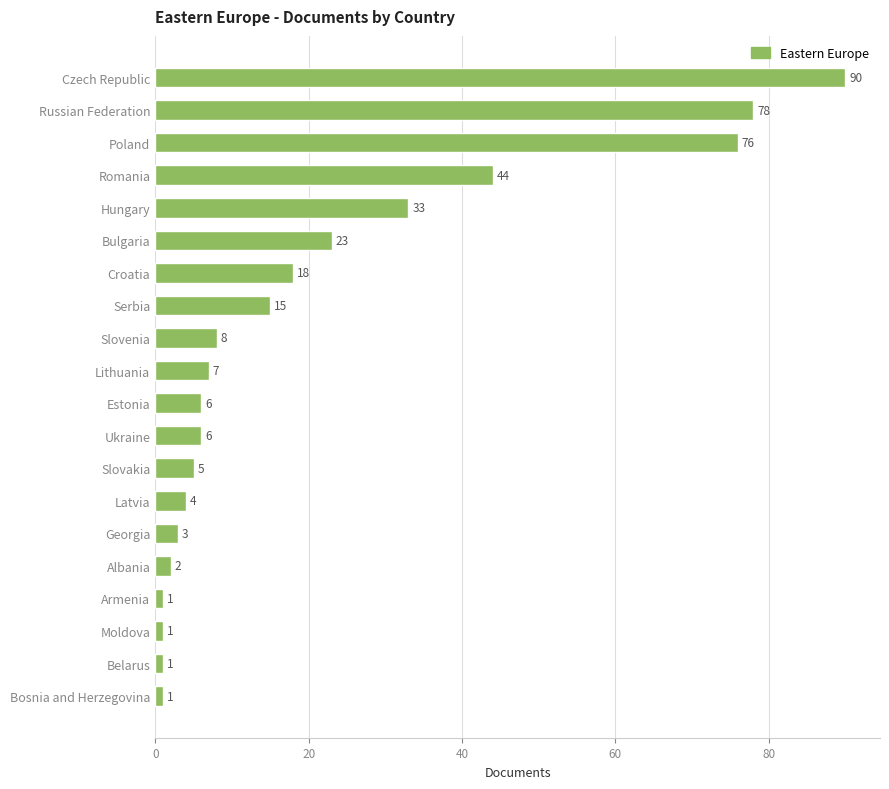

How many bars are there in total?

20